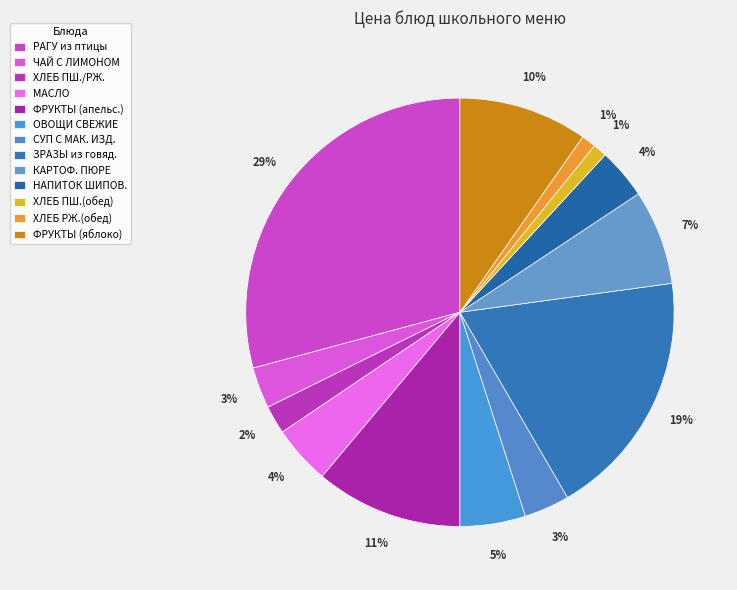

Rank the categories by value from highest to lowest.

РАГУ из птицы, ЗРАЗЫ рубленые из говядины, ФРУКТЫ (апельсин), ФРУКТЫ (яблоко), КАРТОФЕЛЬНОЕ ПЮРЕ, ОВОЩИ СВЕЖИЕ (помидоры), МАСЛО СЛИВОЧНОЕ, НАПИТОК ИЗ ШИПОВНИКА, СУП С МАКАРОННЫМИ ИЗДЕЛИЯМИ, ЧАЙ С ЛИМОНОМ, ХЛЕБ ПШЕНИЧНЫЙ/РЖАНОЙ, ХЛЕБ РЖАНОЙ (обед), ХЛЕБ ПШЕНИЧНЫЙ (обед)